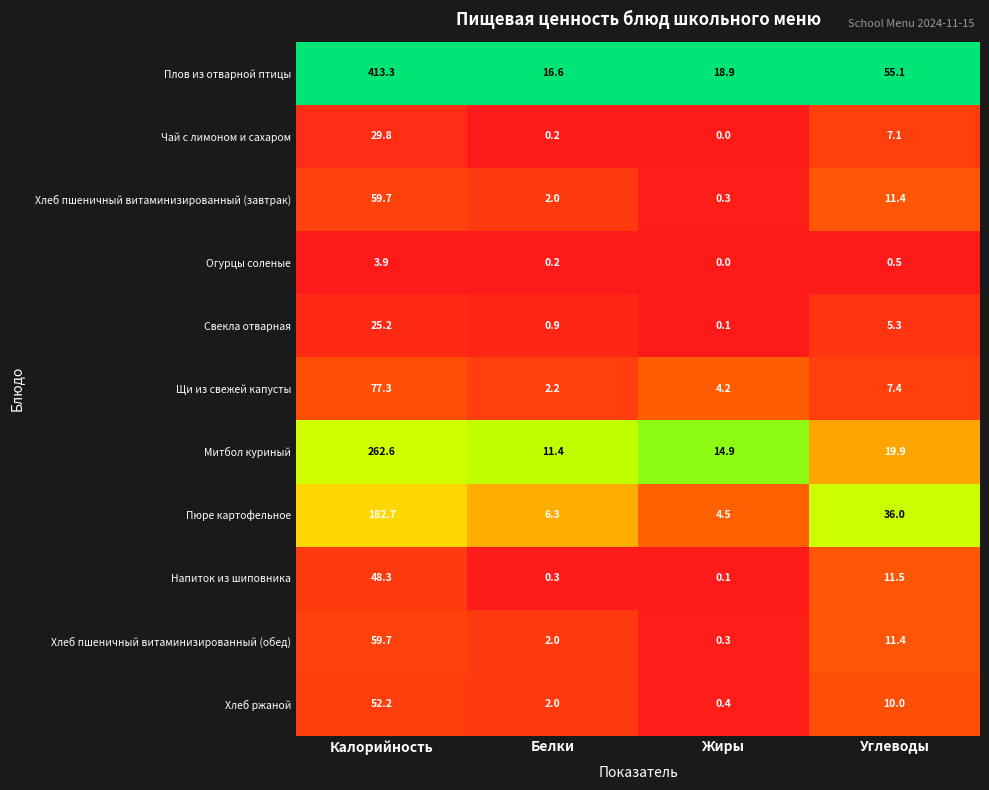

What is the sum of the Свекла отварная values at Жиры and Углеводы?

5.4